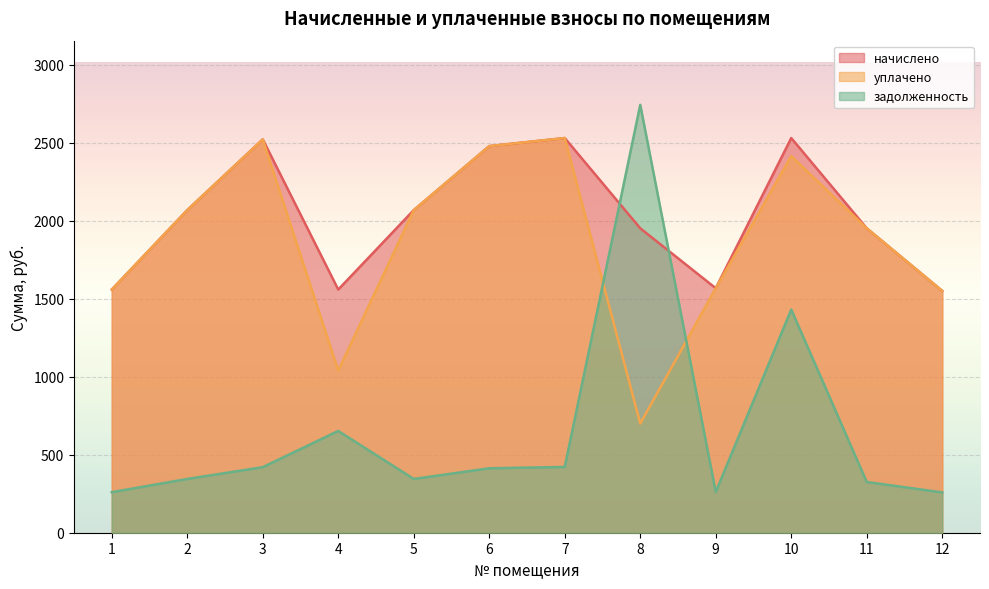

What is the lowest value of the задолженность series?

258.5